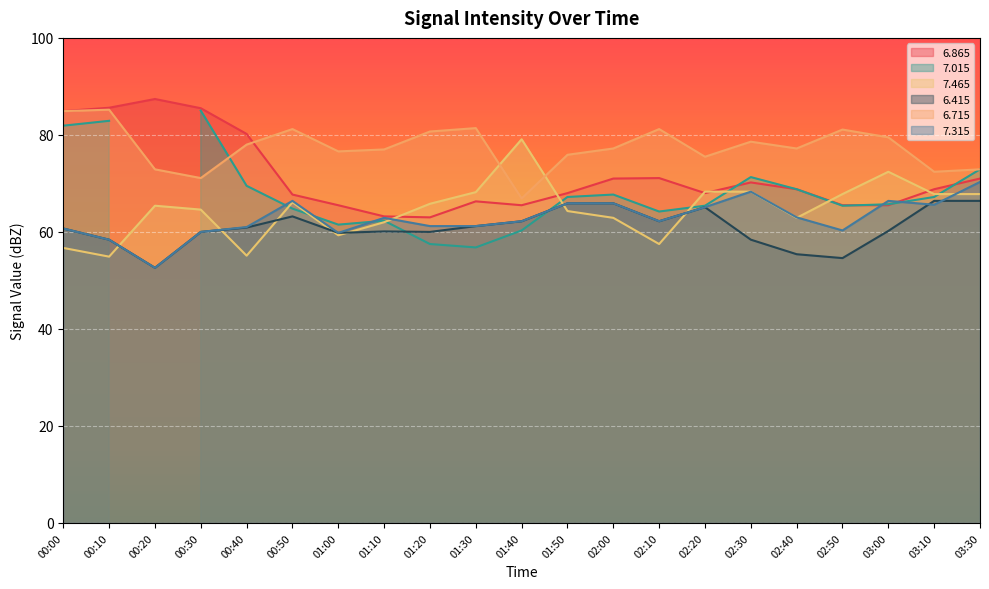

What is the sum of all   6.415 values?

1279.6